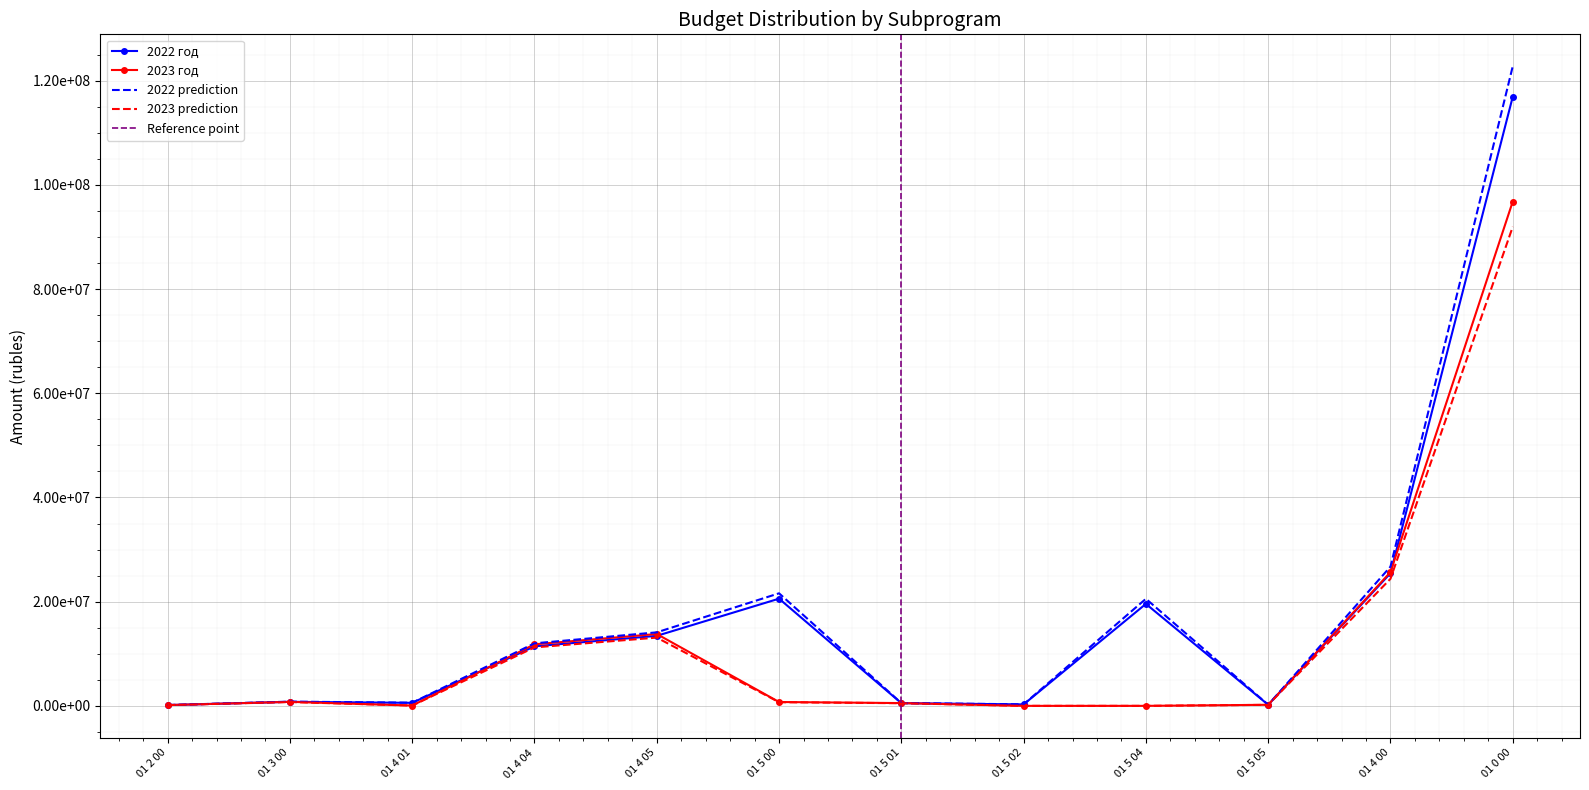

What is the sum of all 2022 год values?

220389851.3